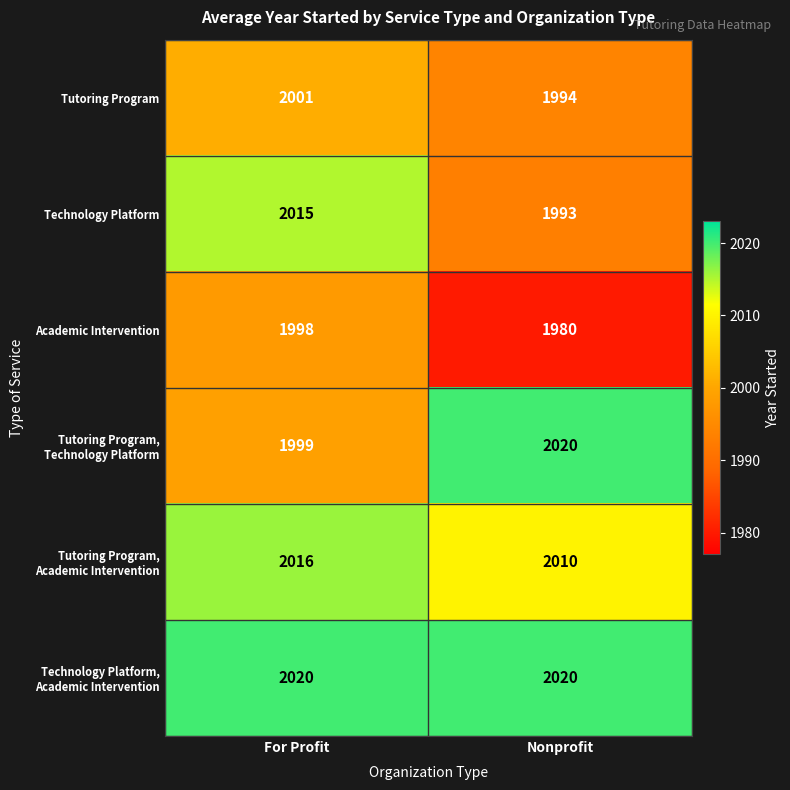

Count the number of categories in the chart.

2